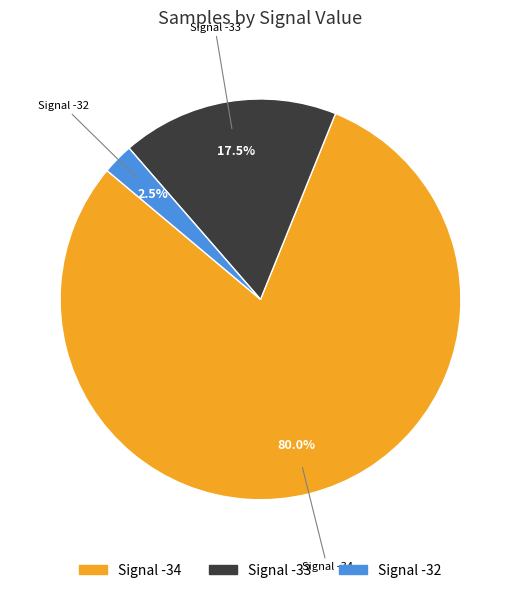

Is there a majority slice in this chart?

Yes